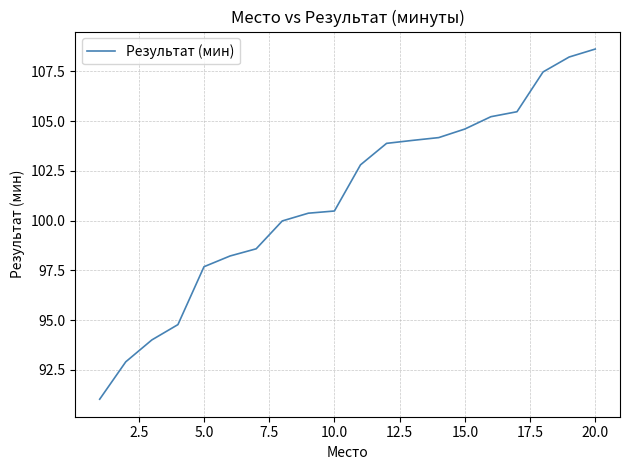

Reading left to right, what are all the values shown in this chart?

91.0	92.9	94.0	94.8	97.7	98.2	98.6	100.0	100.4	100.5	102.8	103.9	104.0	104.2	104.6	105.2	105.5	107.5	108.2	108.6